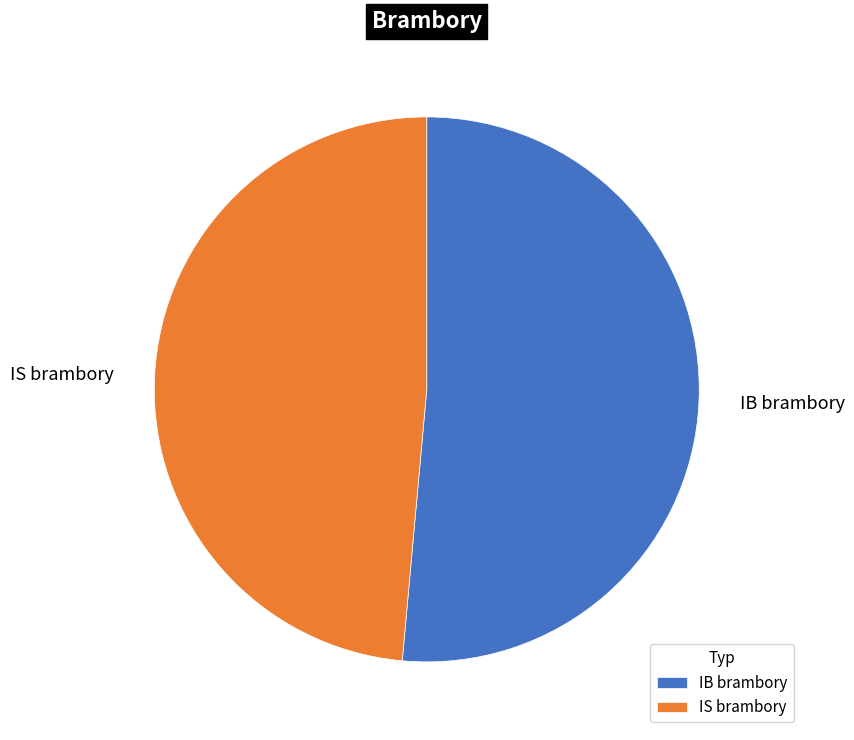

Approximately how many times larger is the value at IB brambory compared to IS brambory?

1.1